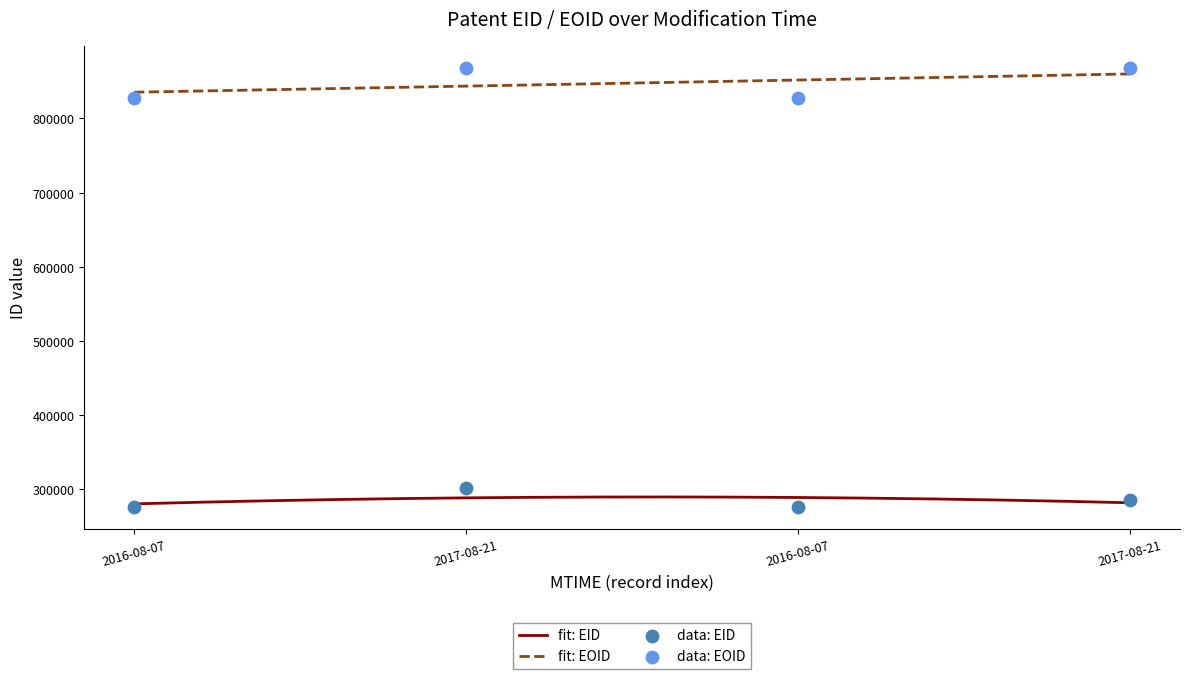

True or false: fit: EOID and fit: EID cross at least once.

False